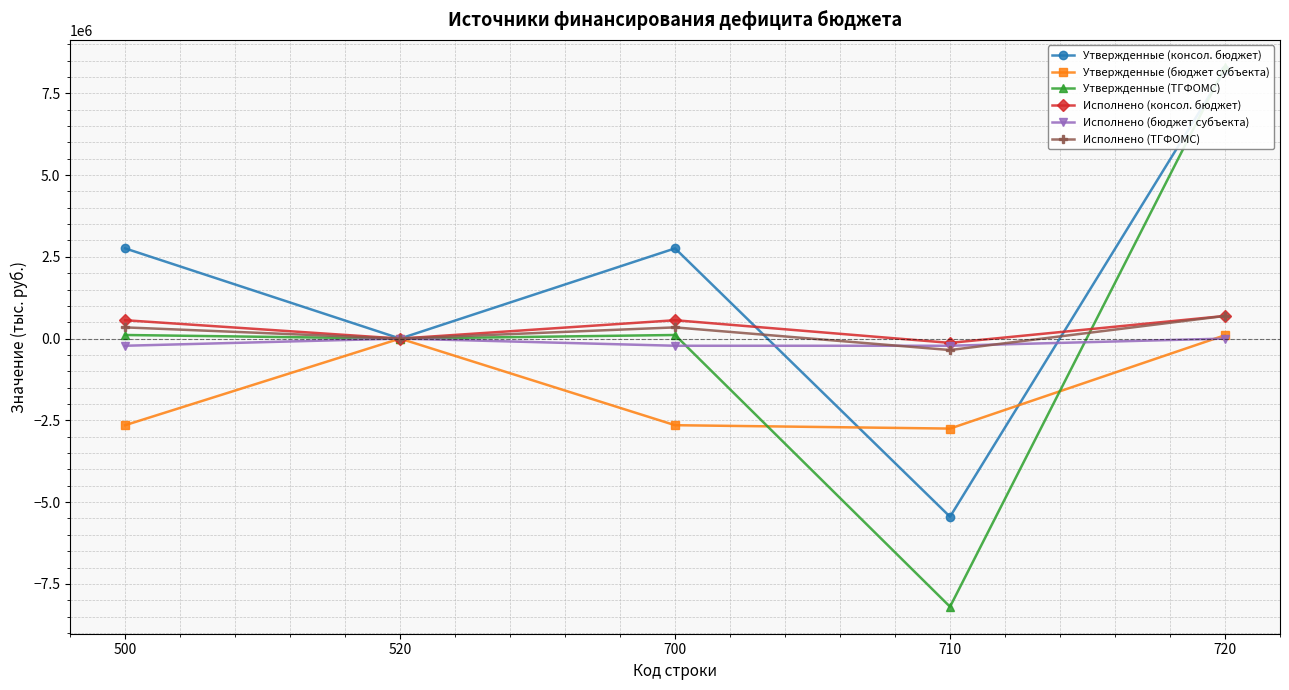

What is the sum of all Утвержденные (консол. бюджет) values?

8273400.0